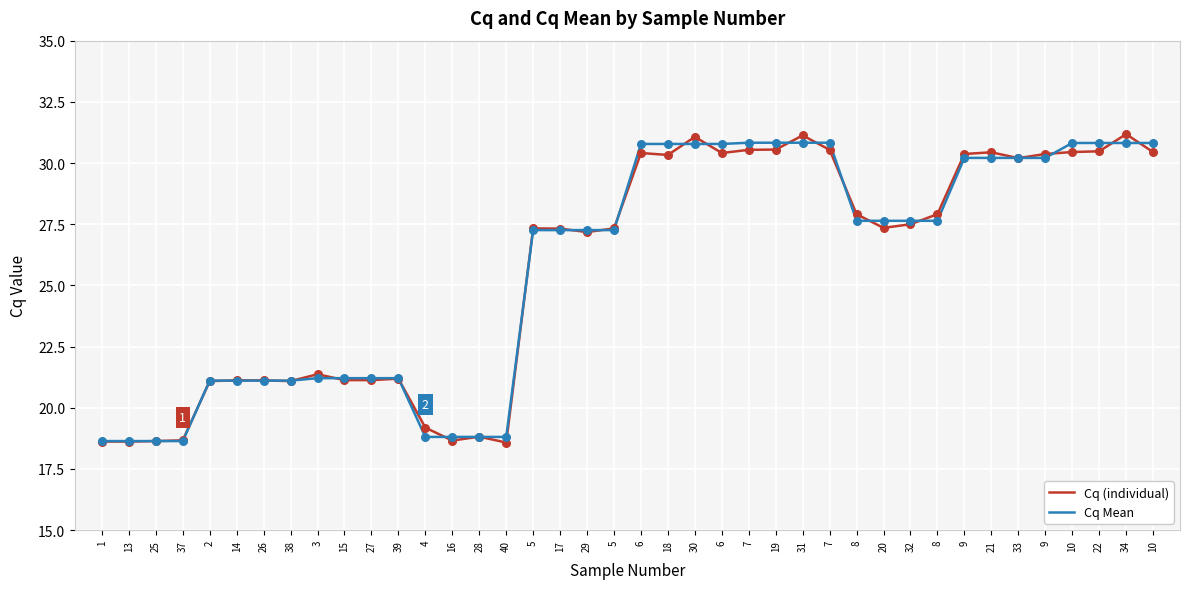

What are all the series names shown in the legend?

Cq (individual), Cq Mean